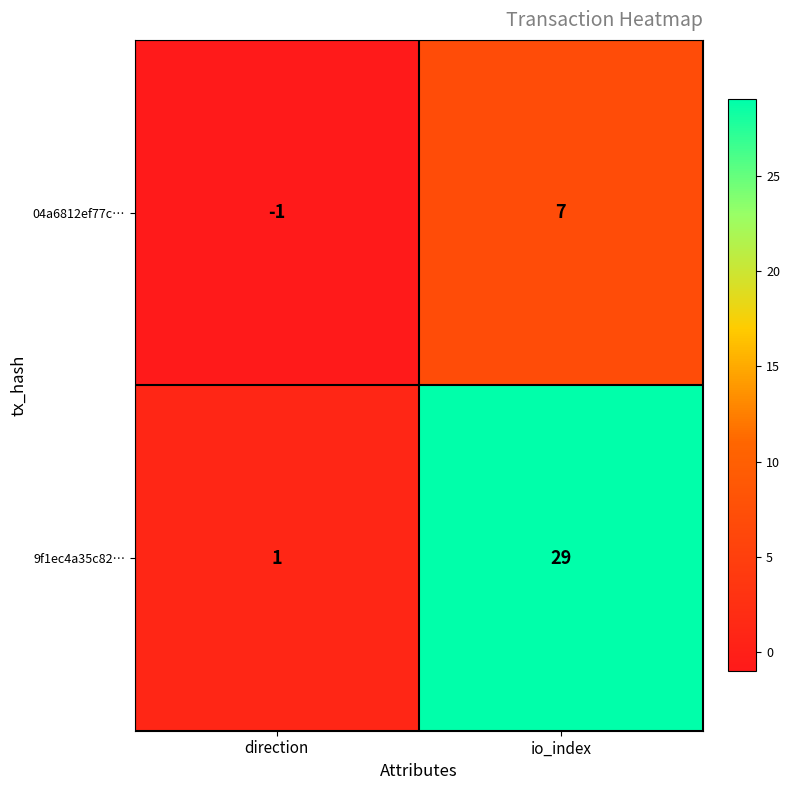

Reading left to right, list all the values displayed in this chart.

04a6812ef77c…: -1	7
9f1ec4a35c82…: 1	29